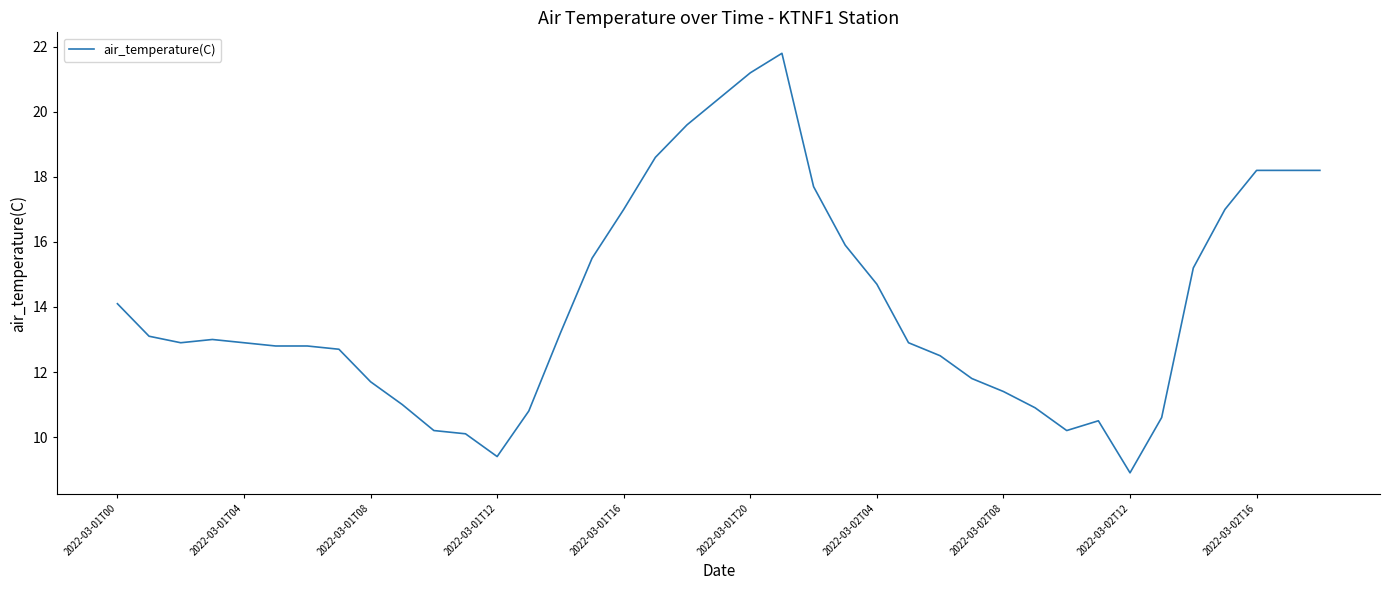

What is the difference between the maximum and minimum values?

12.9